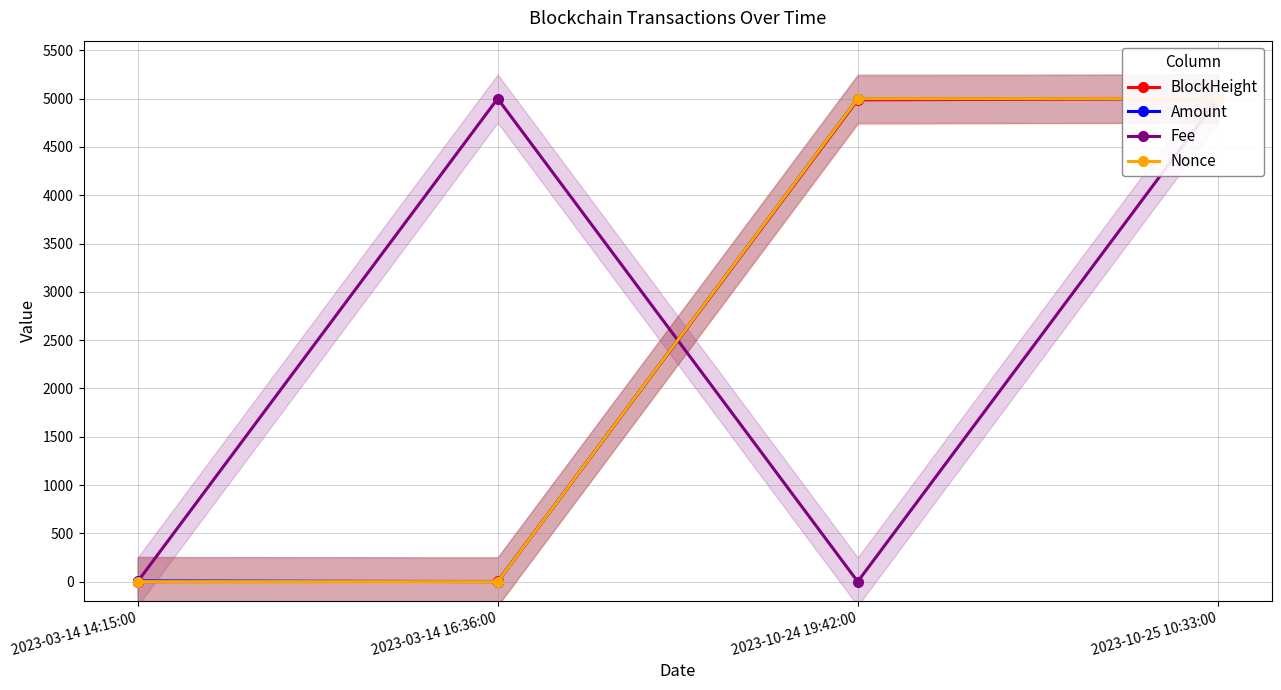

At which label is Amount closest to 2500?

2023-03-14 14:15:00